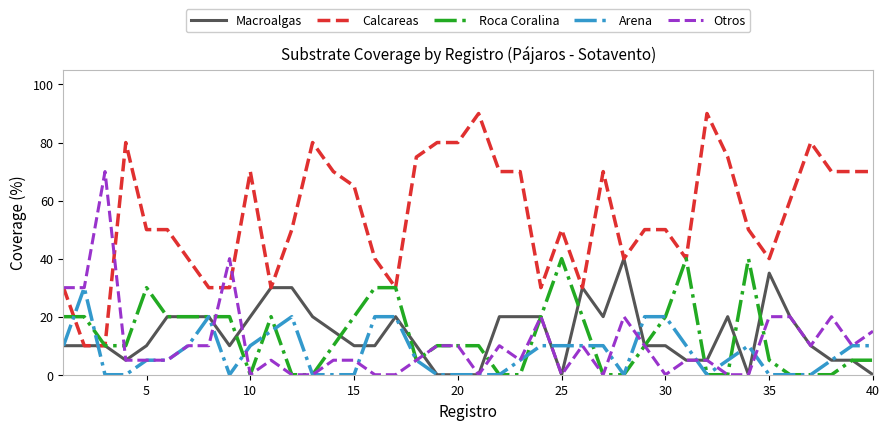

True or false: Otros has more than 1 points higher than both neighbors.

True